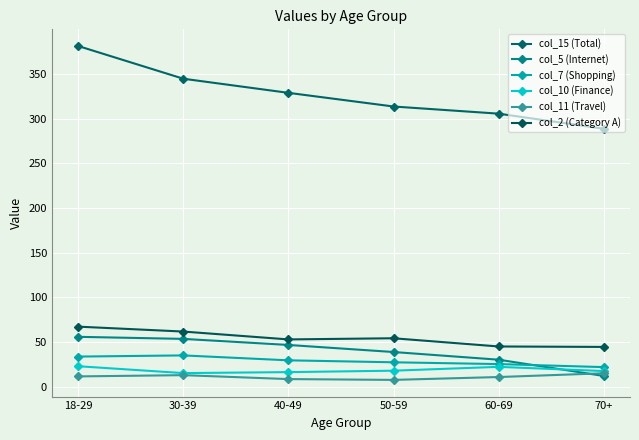

The value of col_15 (Total) at 30-39 is 556.6. True or false?

False